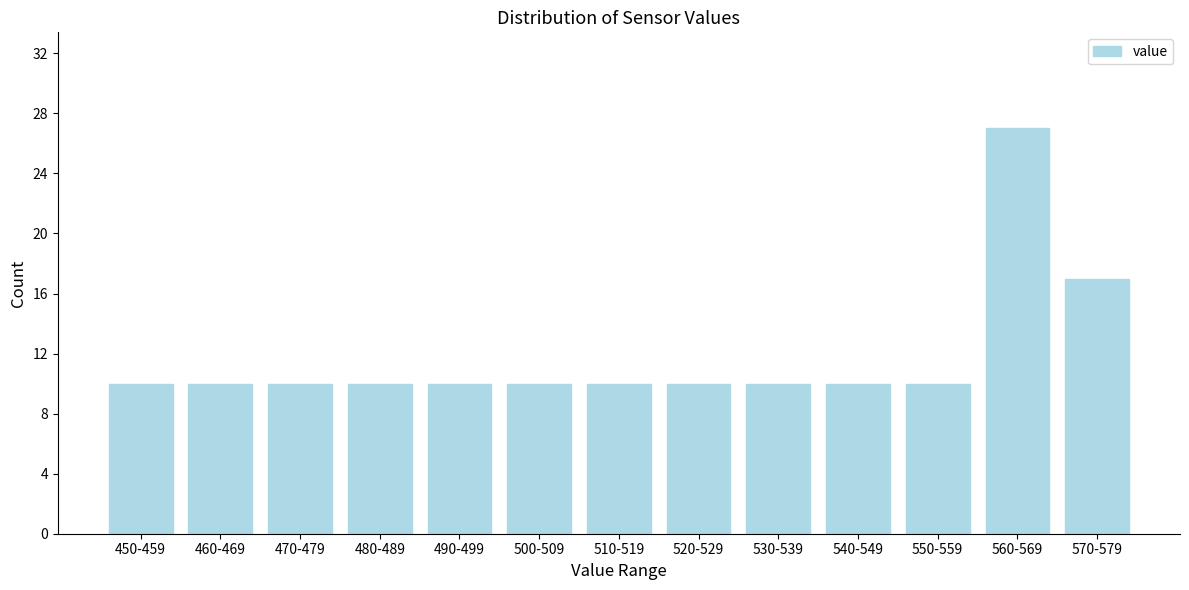

Reading left to right, transcribe all the data shown in this chart.

10	10	10	10	10	10	10	10	10	10	10	27	17